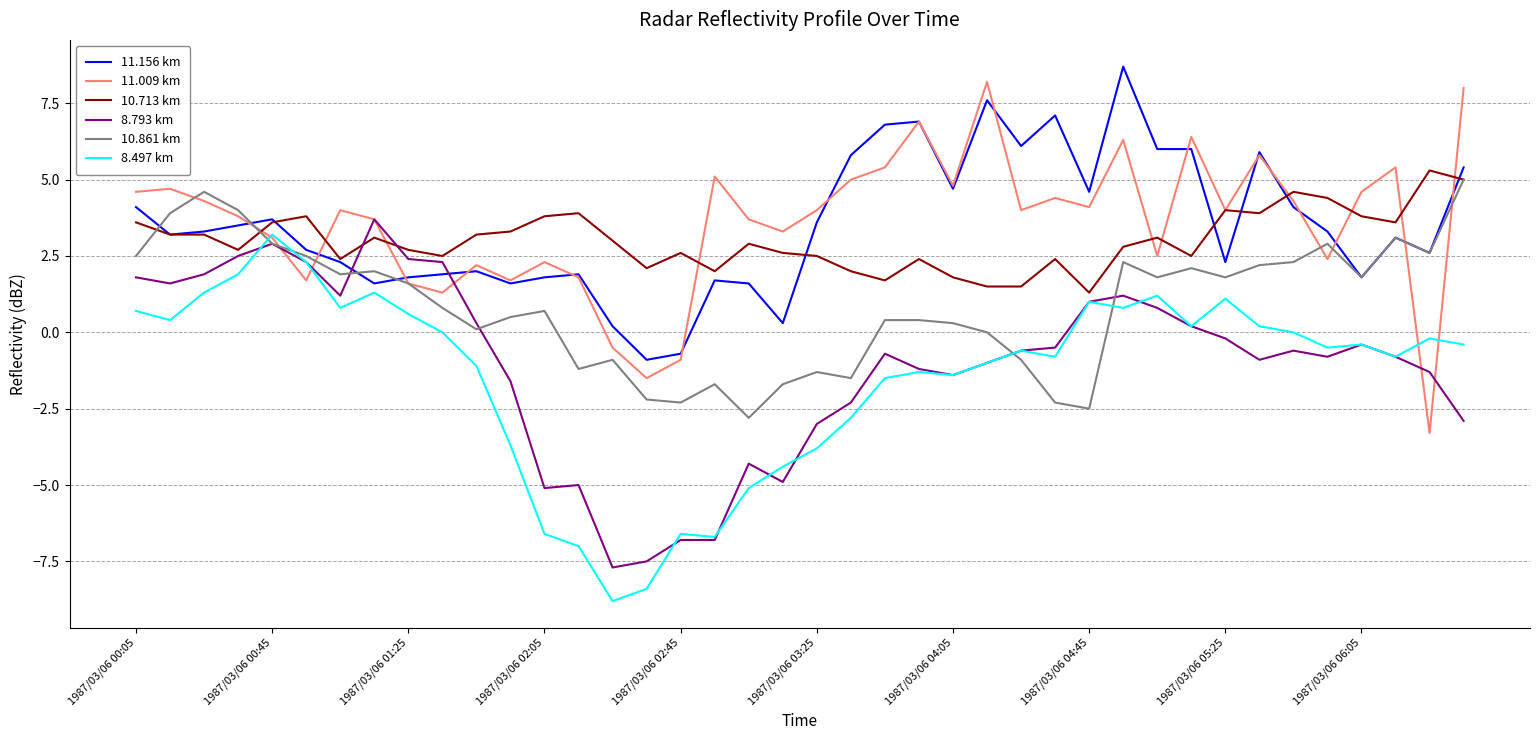

What is the minimum value shown in the chart?

-8.8